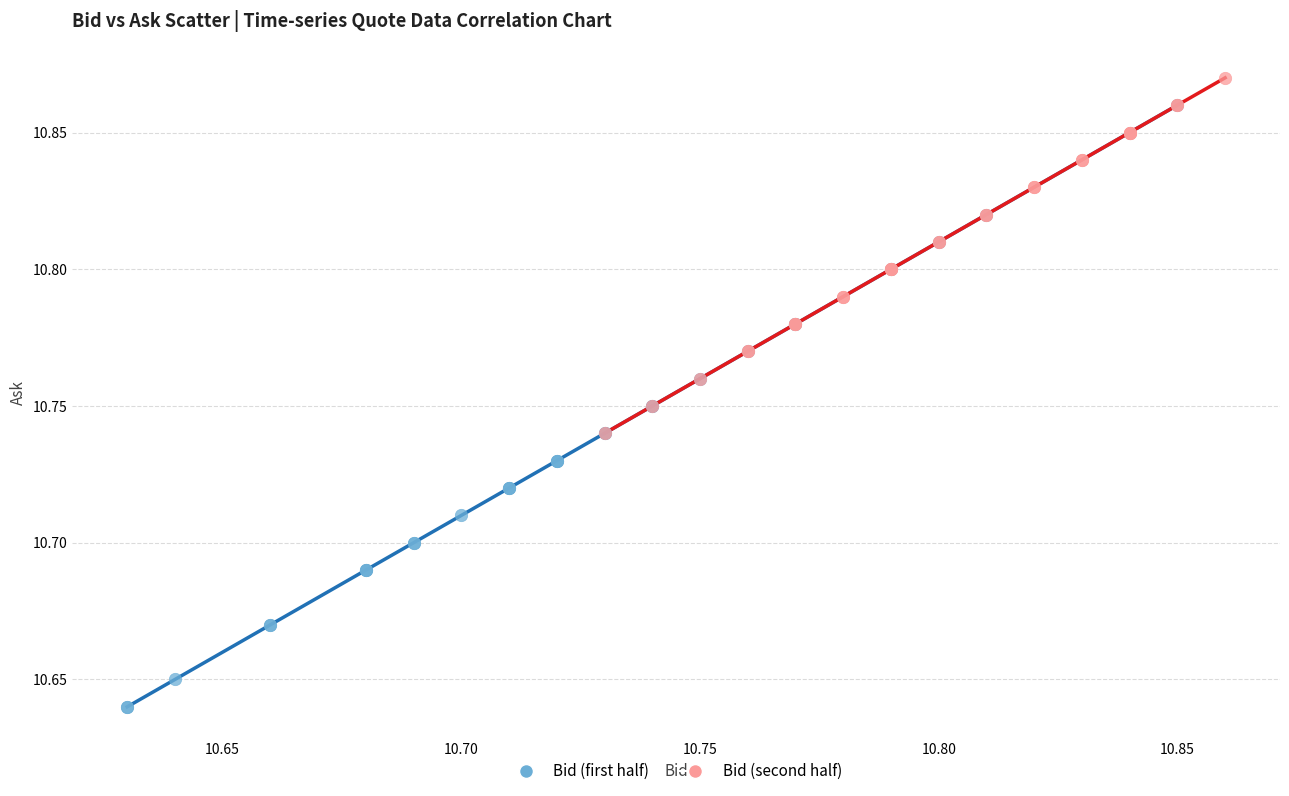

What are all the series names shown in the legend?

Bid (first half), Bid (second half)